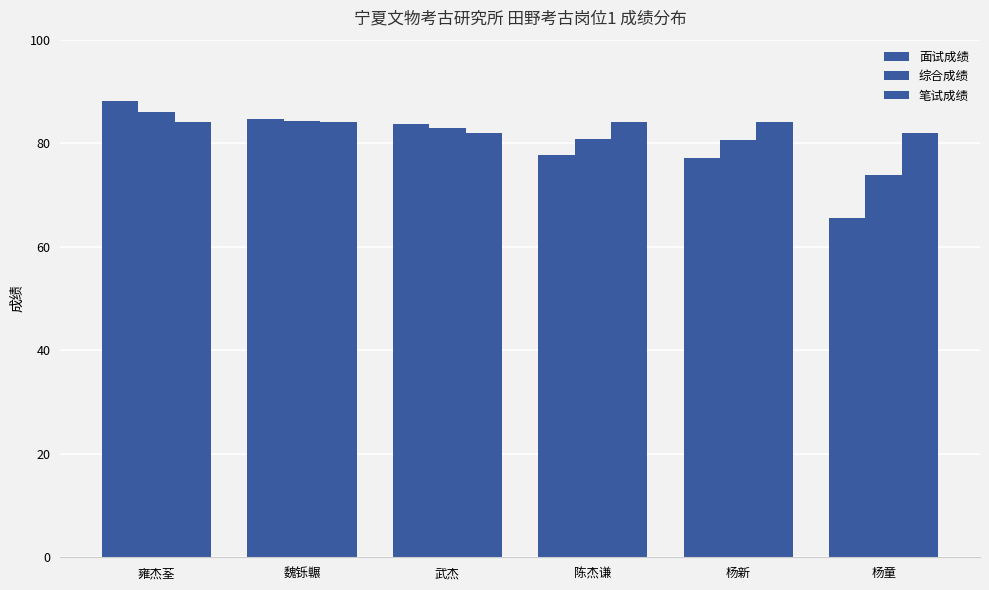

What is the average value of the 综合成绩 series?

81.4